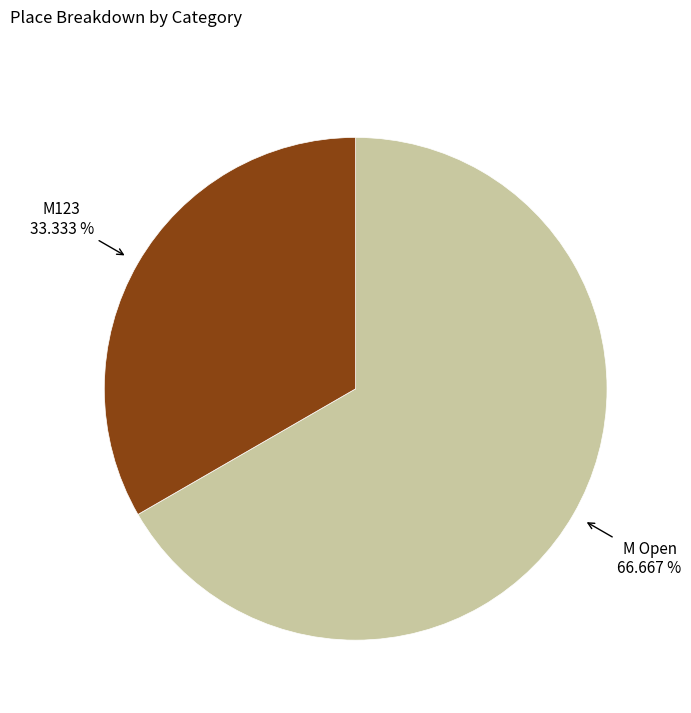

Does any single category account for the majority?

Yes